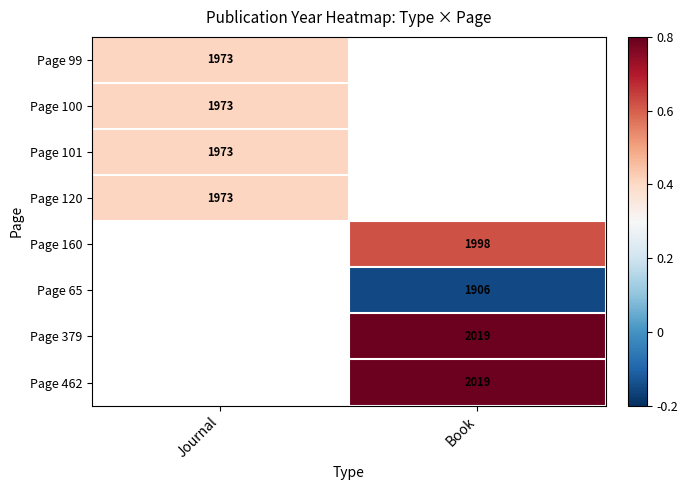

At how many categories does at least one series exceed 0?

2